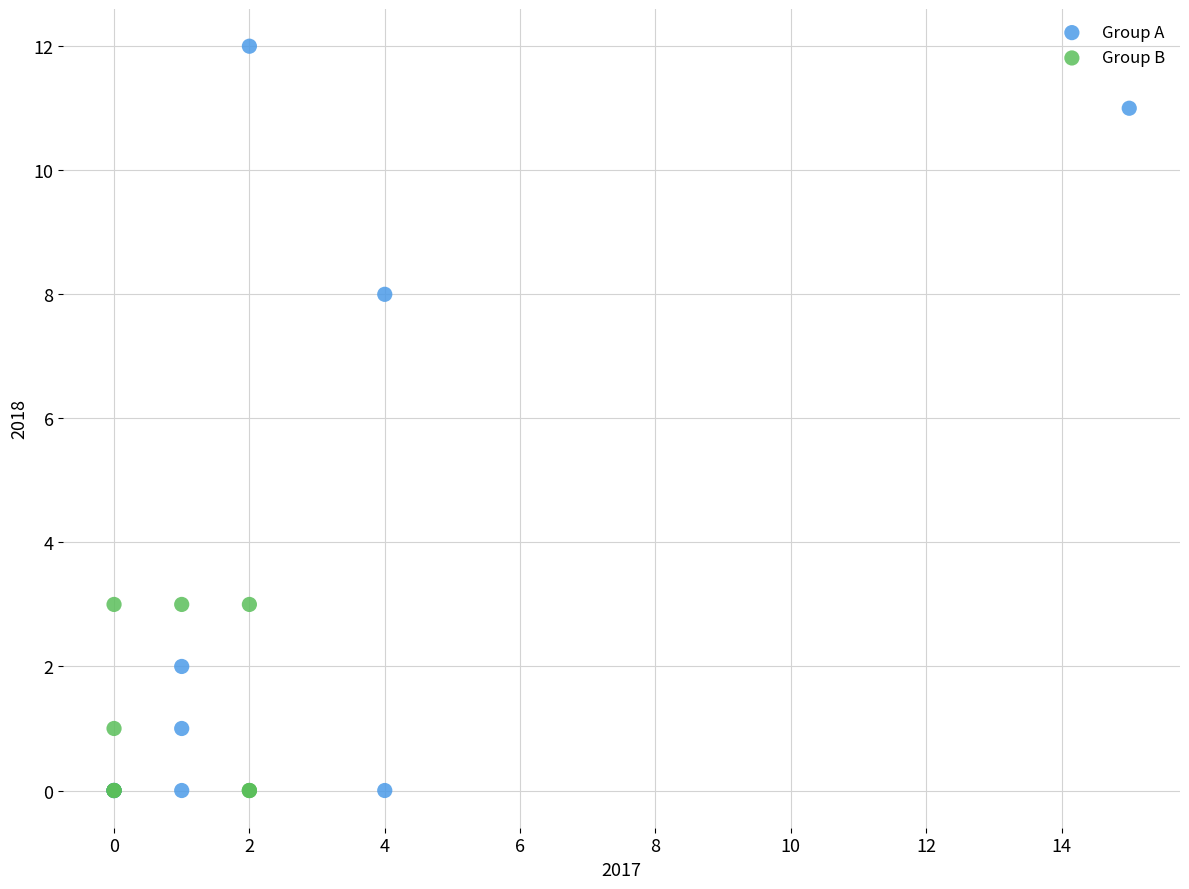

Which series has the largest Y range (max minus min)?

Group A